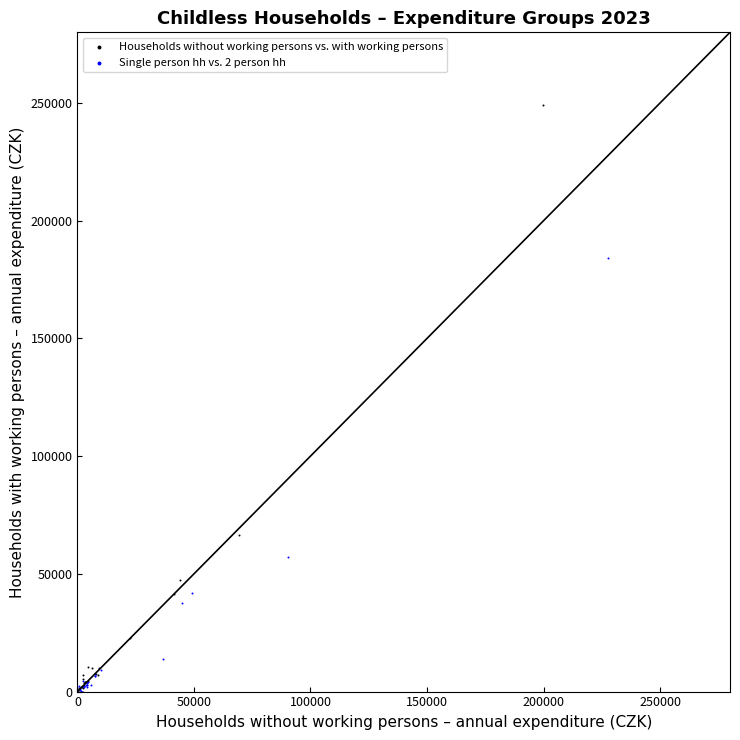

What are all the series names shown in the legend?

Households without working persons vs. with working persons, Single person hh vs. 2 person hh